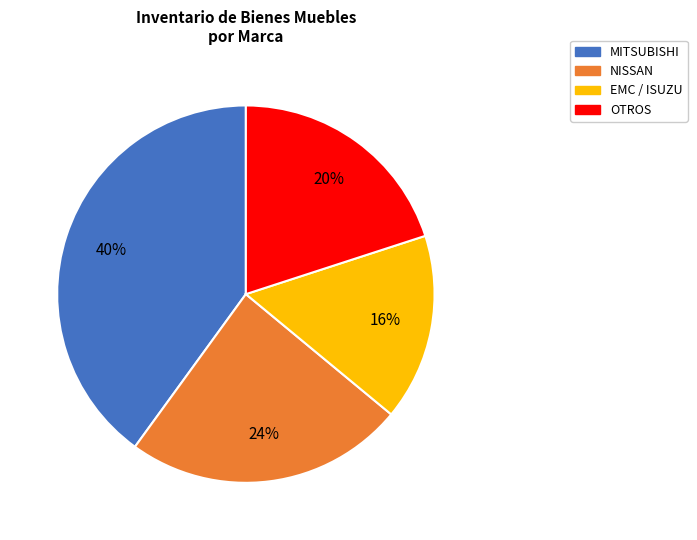

Is there any slice that represents more than half of the pie?

No